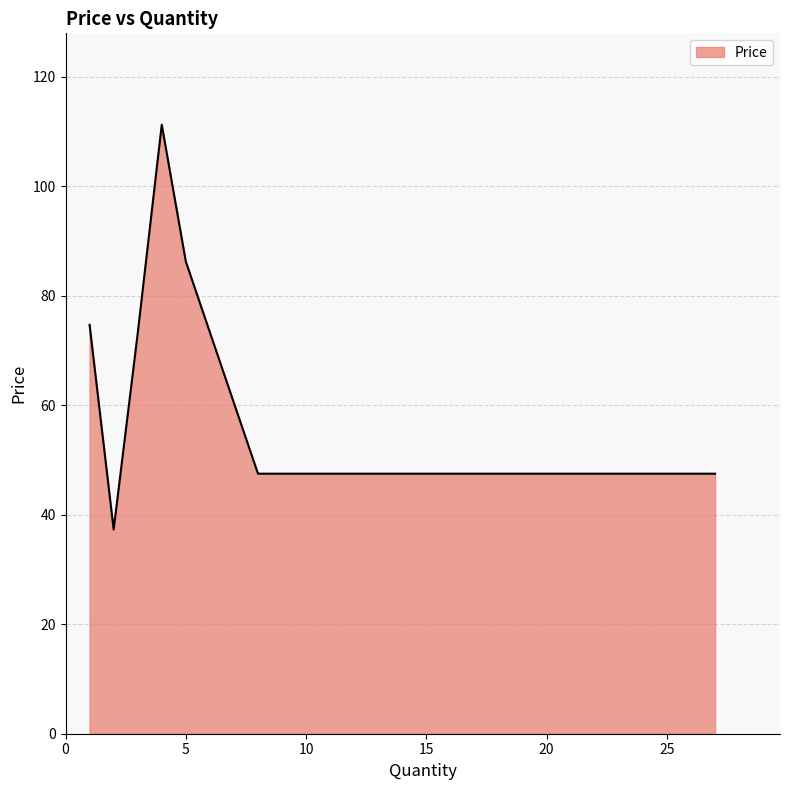

What is the difference between the maximum and minimum values?

73.9